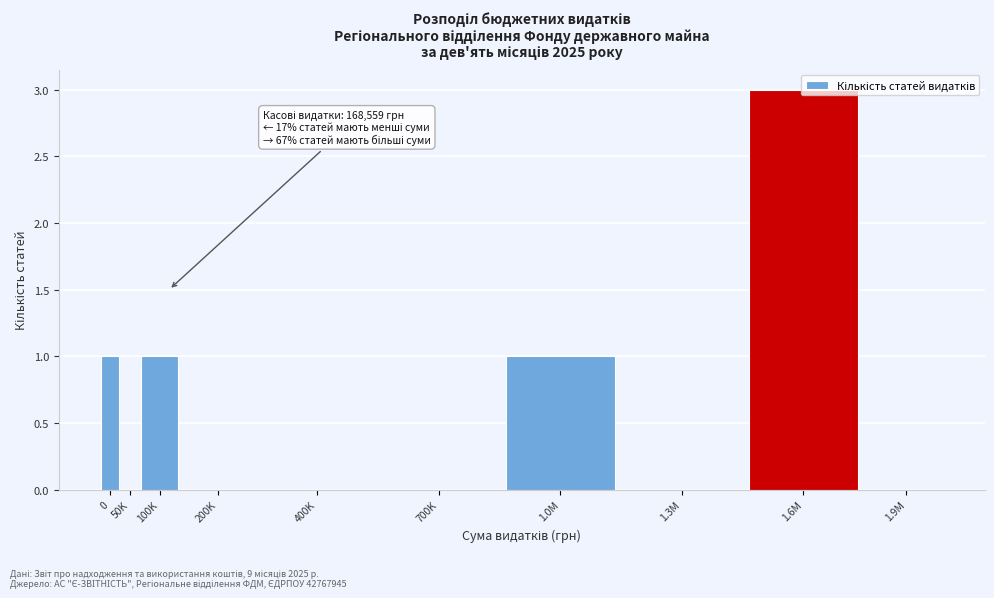

At which category does the chart reach its peak across all series?

1.6M